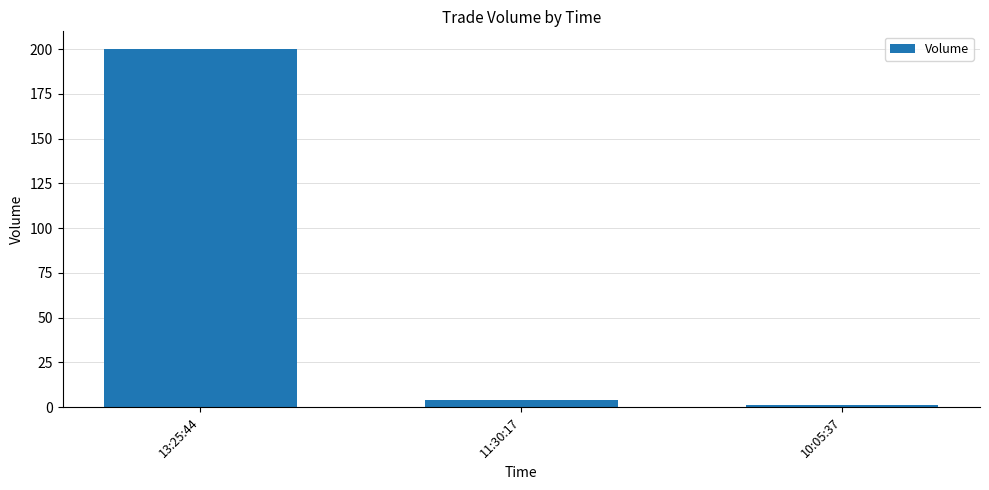

True or false: the data shows 44 at 13:25:44.

False